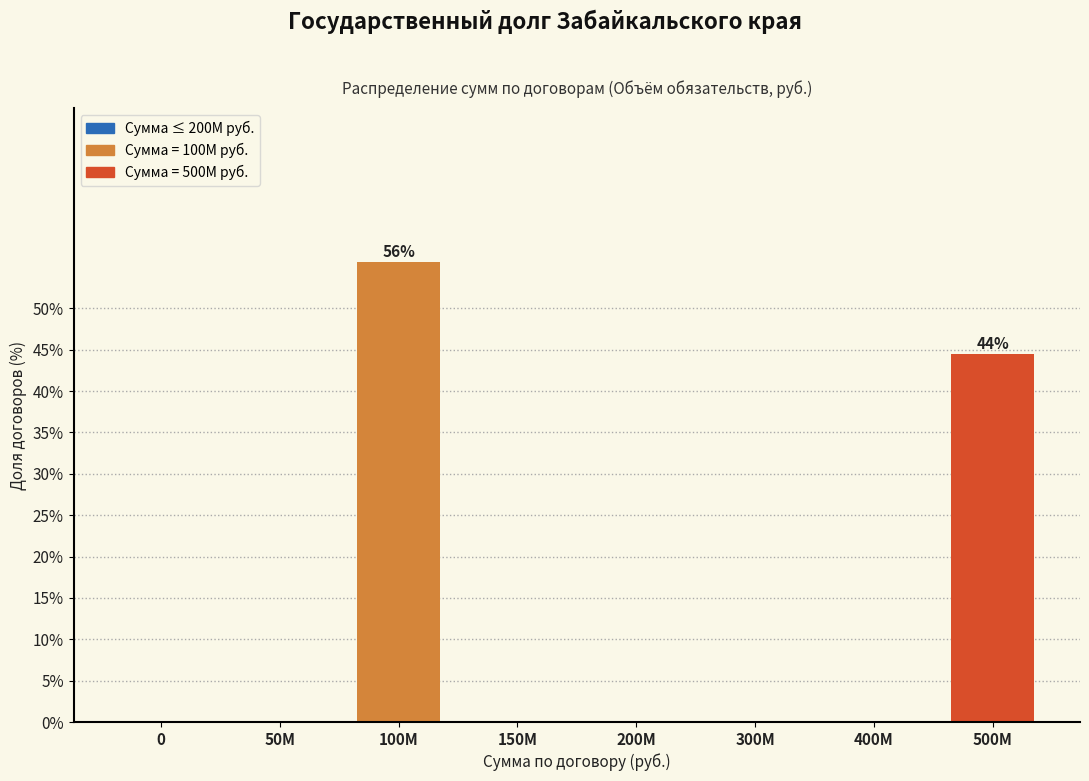

Reading left to right, transcribe all the data shown in this chart.

0=0.0	50M=0.0	100M=55.6	150M=0.0	200M=0.0	300M=0.0	400M=0.0	500M=44.4